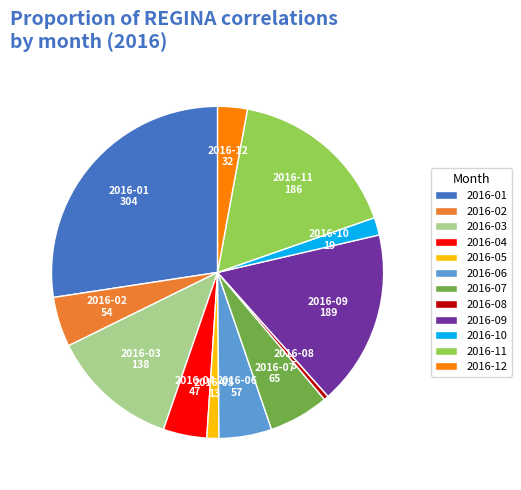

True or false: 2016-06 accounts for 5% of the total.

True